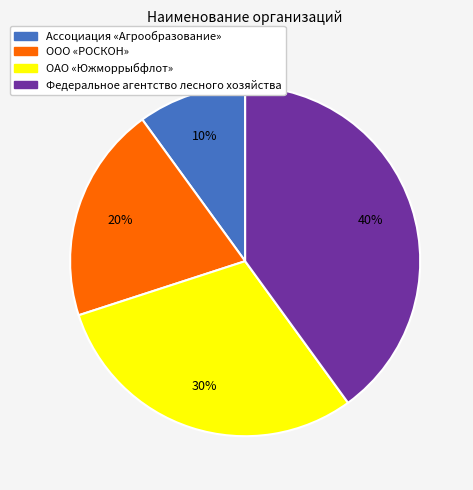

To the nearest percent, what portion does ОАО «Южморрыбфлот» represent?

30%